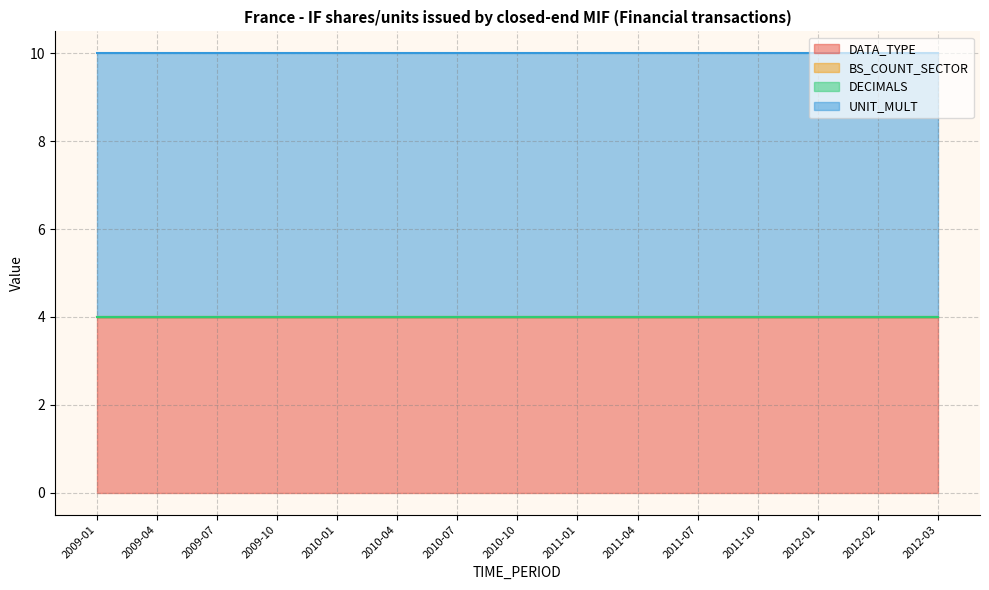

Is it true that BS_COUNT_SECTOR equals 0 at 2011-10?

True